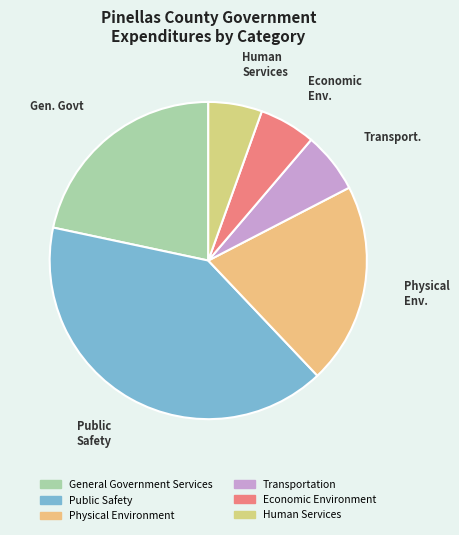

To the nearest percent, what portion does General Government Services represent?

22%